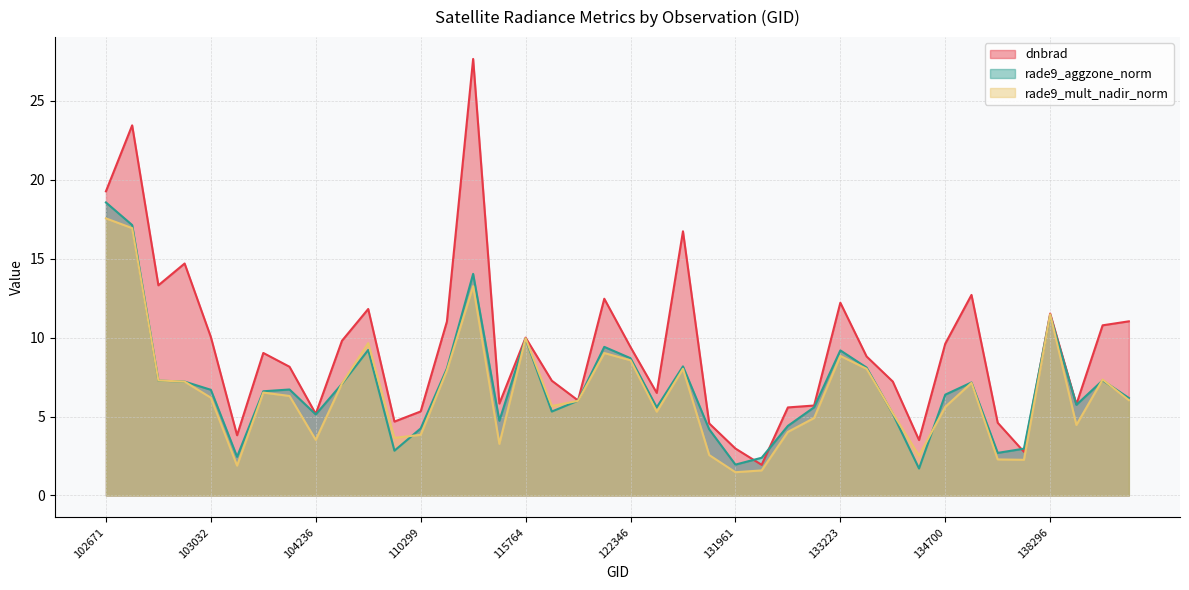

The rade9_mult_nadir_norm series shows 5.3 at 123966. True or false?

True